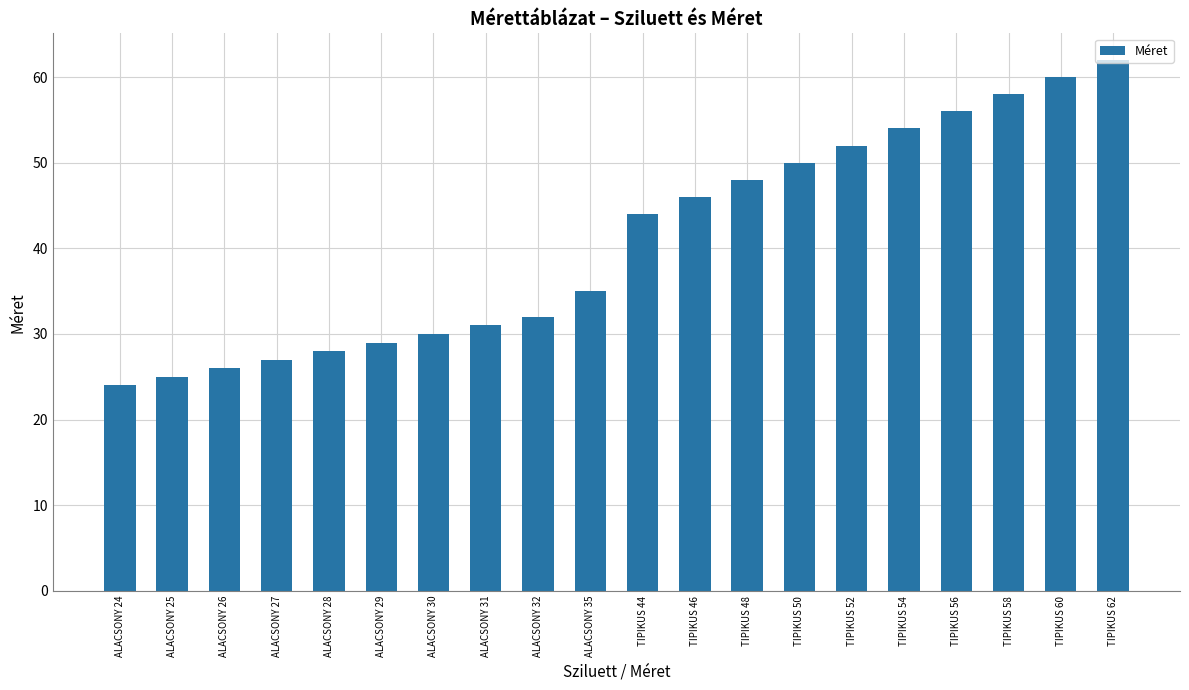

Are the bars grouped side by side (vs. stacked)?

No